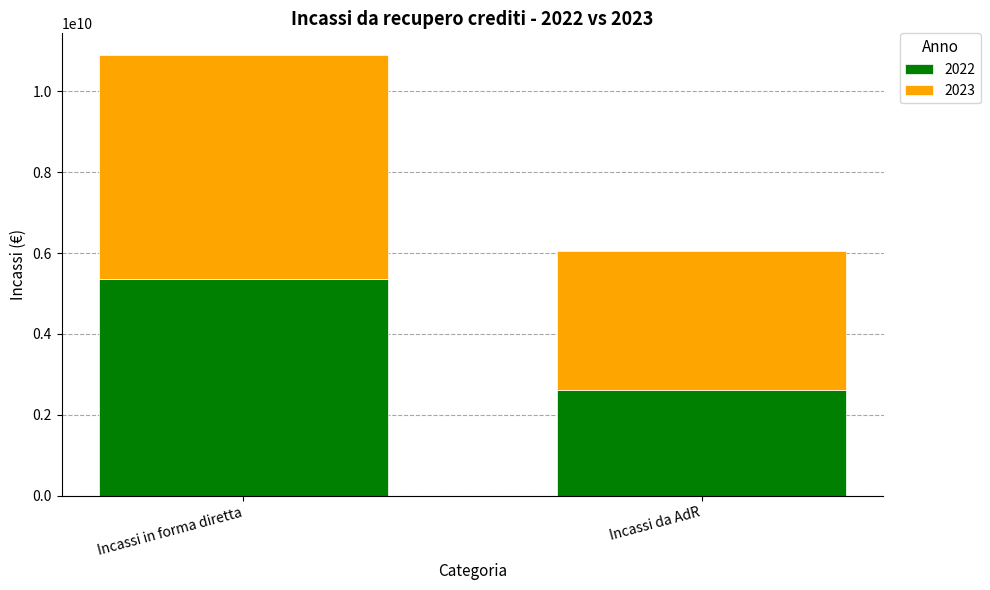

What is the total value across all series at Incassi in forma diretta?

10894119091.8